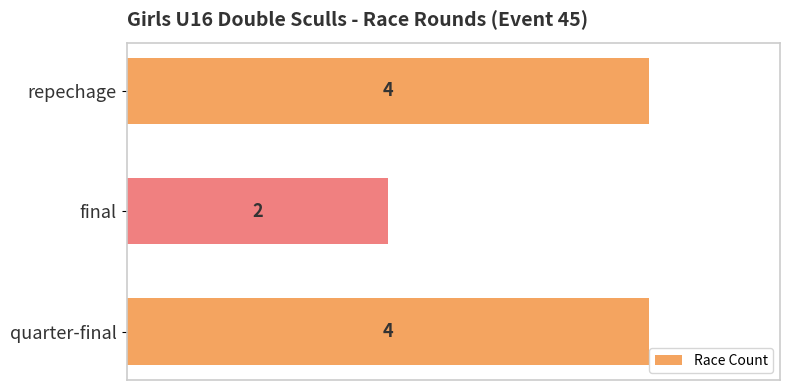

Does the chart contain stacked bars?

No